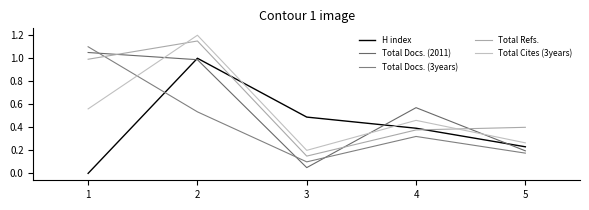

How many intersections are there between Total Refs. and Total Docs. (2011)?

3